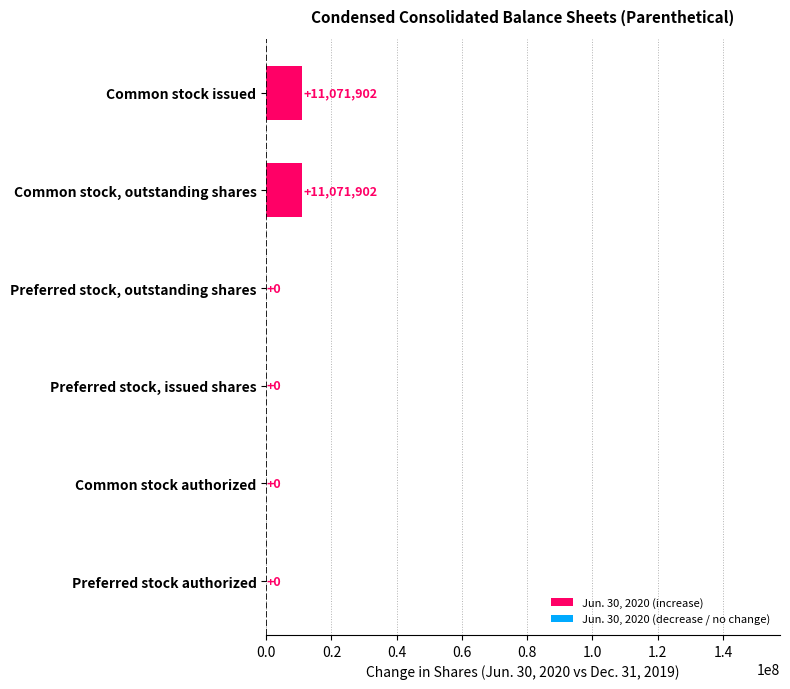

True or false: the data shows 5134122 at Preferred stock, outstanding shares.

False